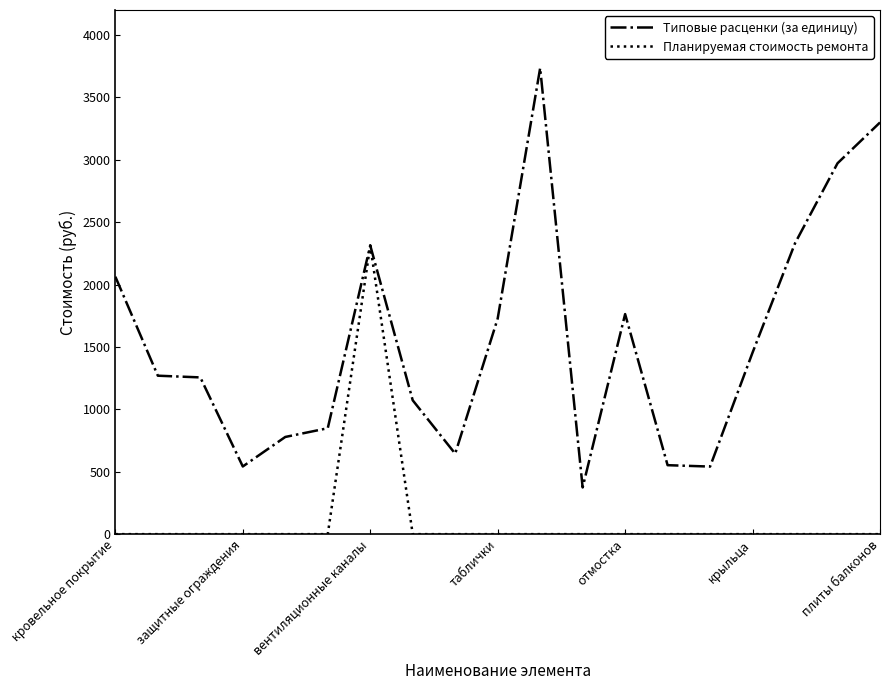

Count the number of categories in the chart.

19